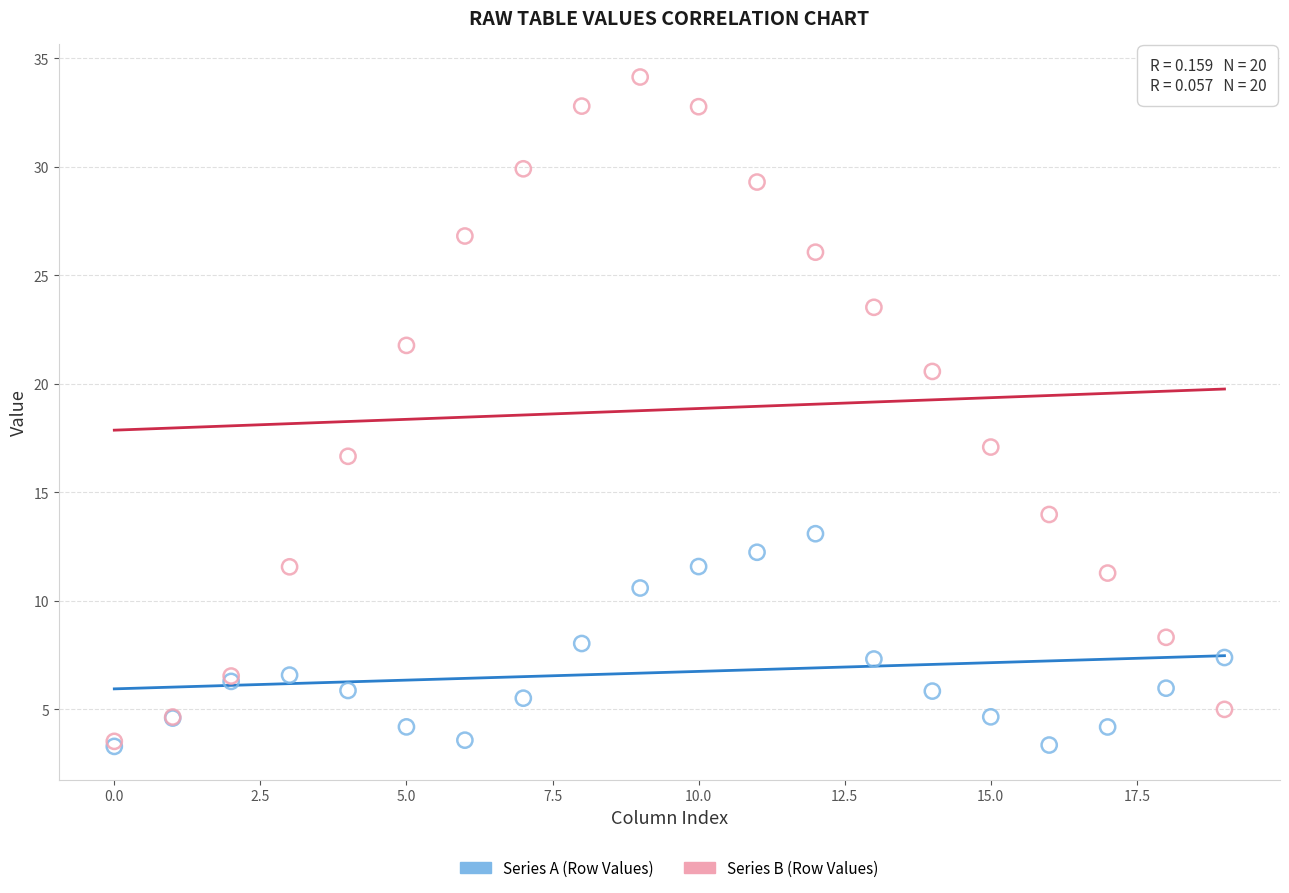

Across all series, what Y value is closest to 18?

17.1